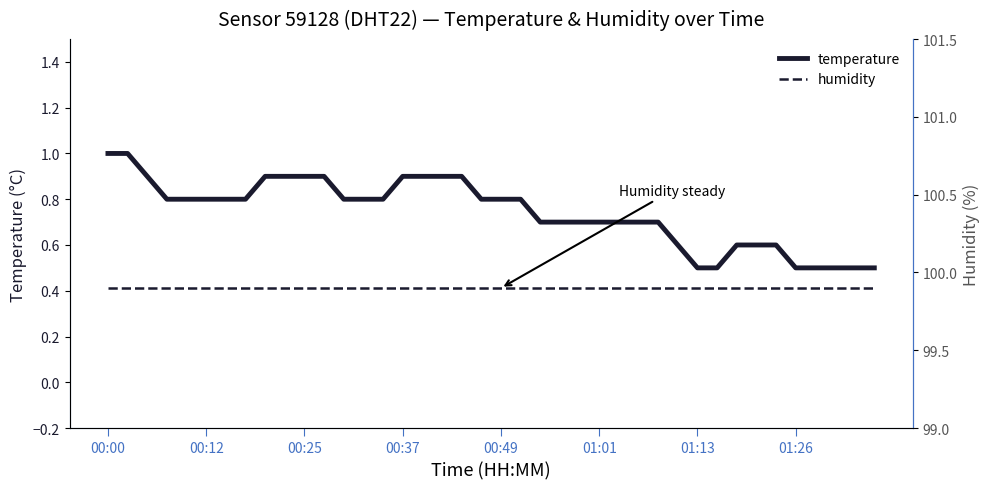

At how many categories does at least one series exceed 66?

40